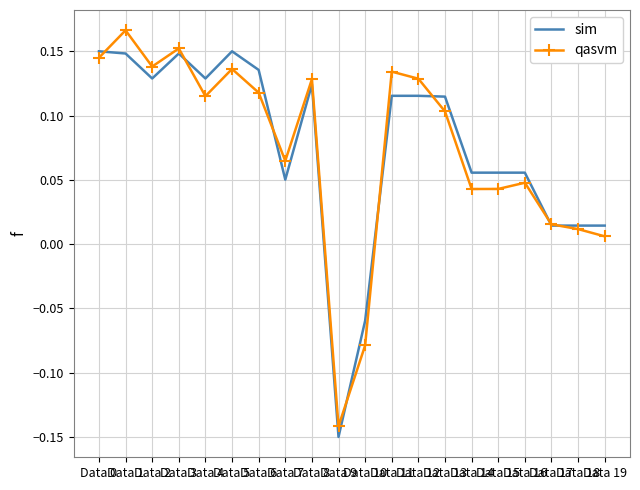

Is the value of sim at Data 1 greater than the value of qasvm at Data 9?

Yes